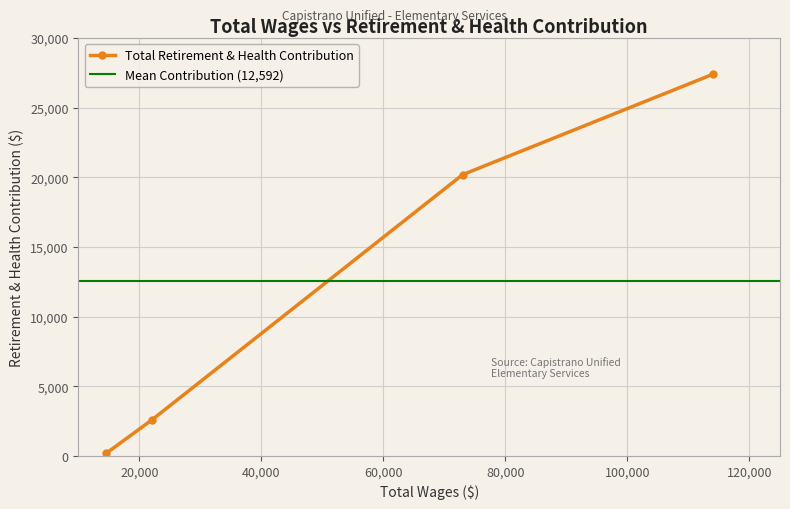

What is the difference between the values at 72974 and 14569?

20001